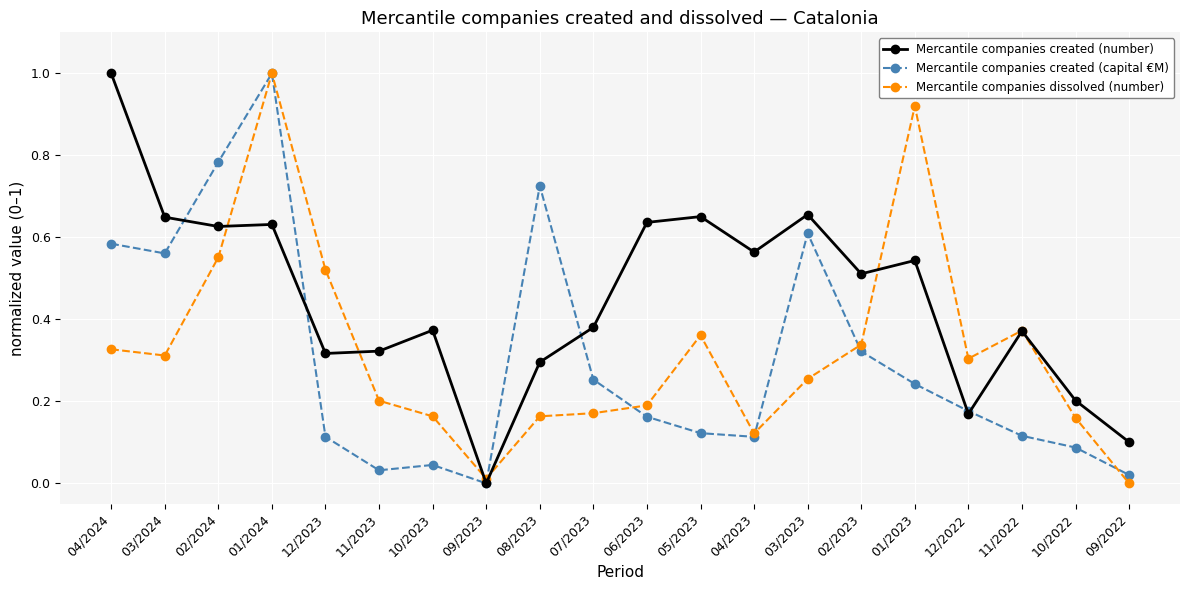

Where is the first local maximum for Mercantile companies created (capital €M)?

01/2024